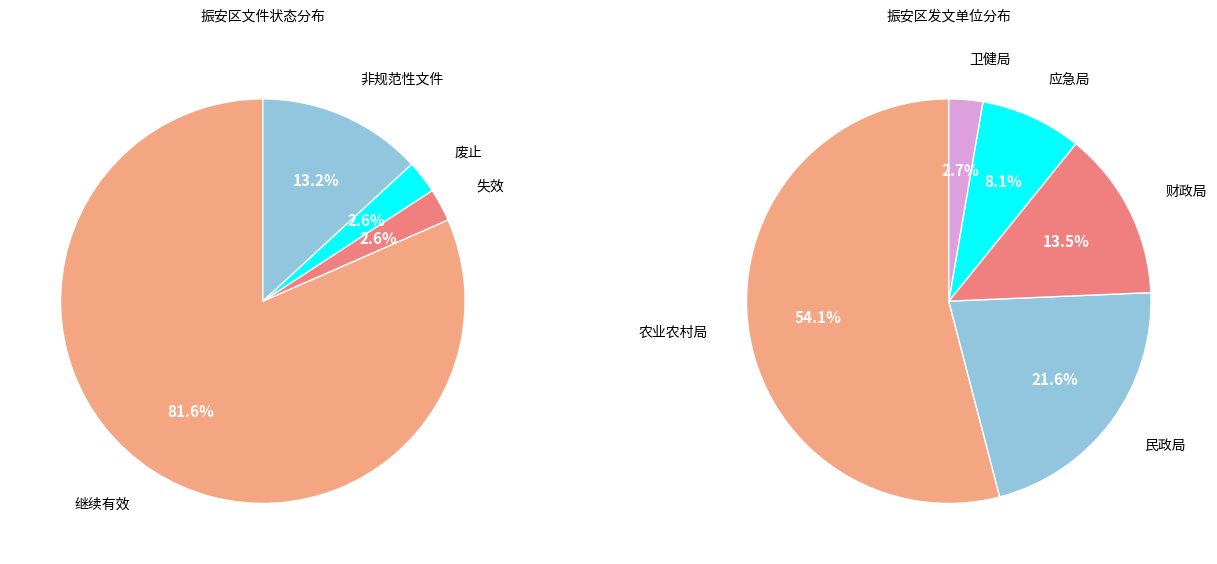

What is the largest slice in the pie chart?

继续有效